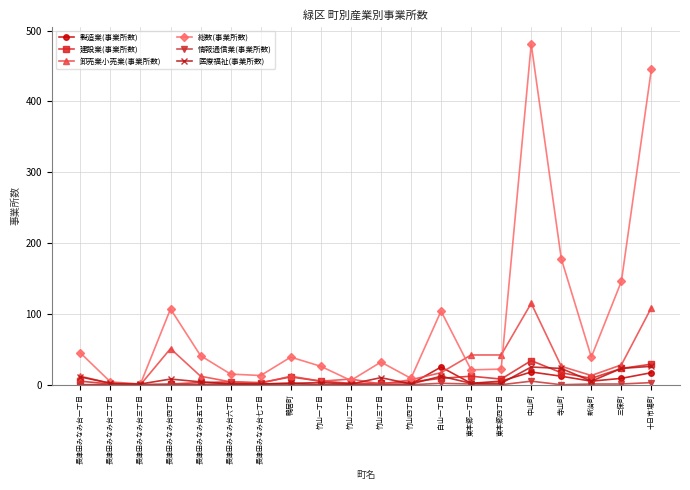

In 総数(事業所数), how many points are higher than both neighbors (excluding endpoints)?

5